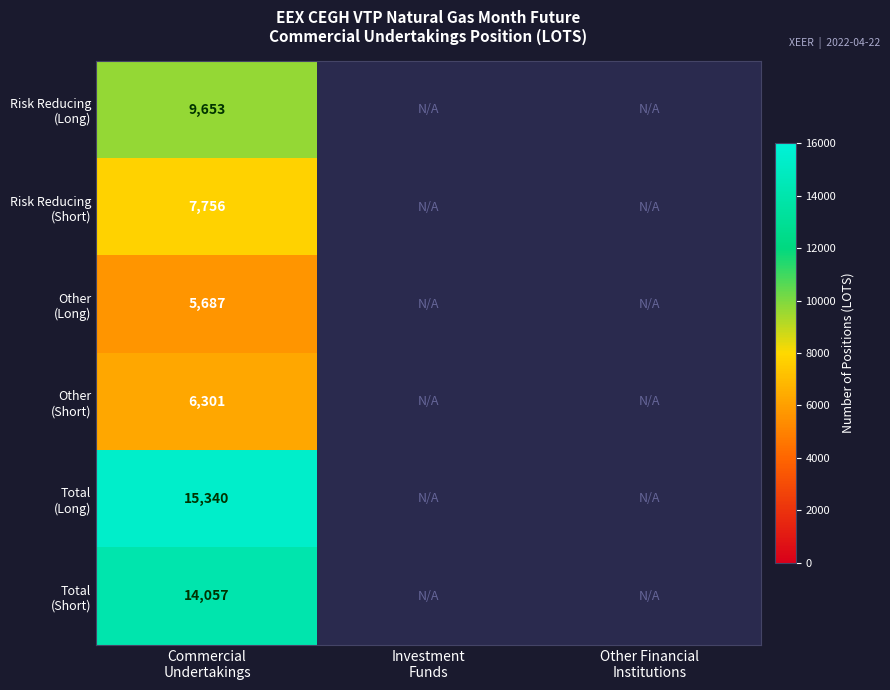

At how many categories does at least one series exceed 12972?

1